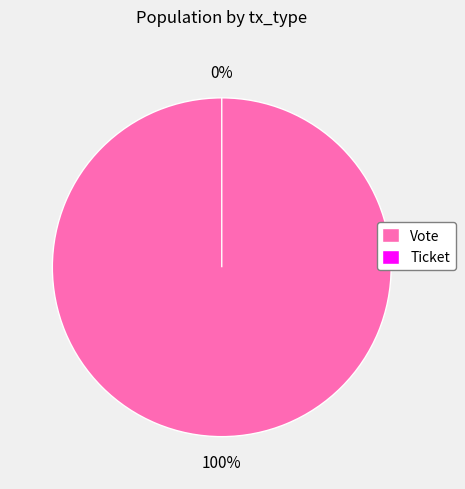

What percentage is the Vote slice, to the nearest percent?

100%